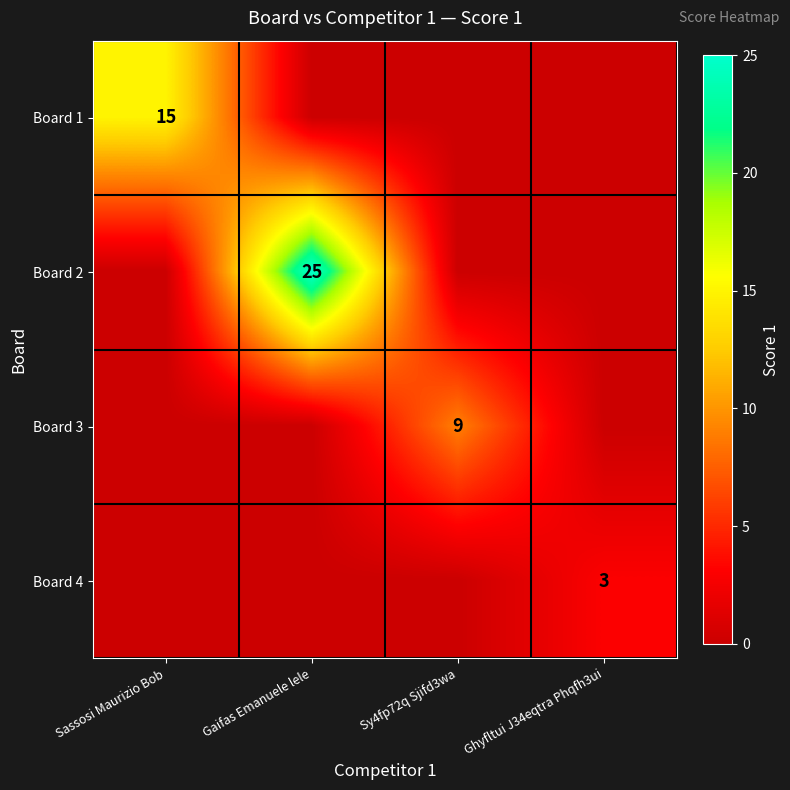

Is it true that Board 2 equals 25 at Gaifas Emanuele lele?

True